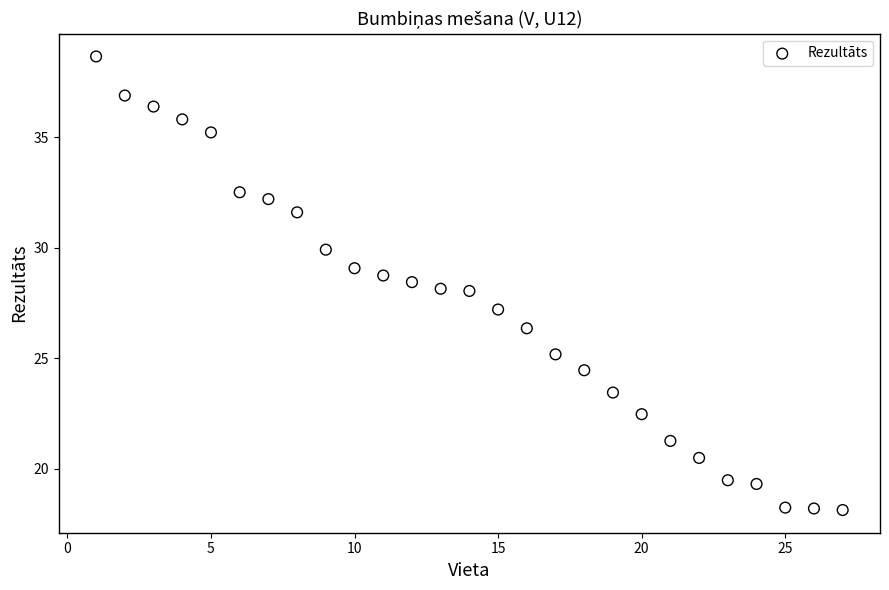

What is the range of X values (max minus min)?

26.0